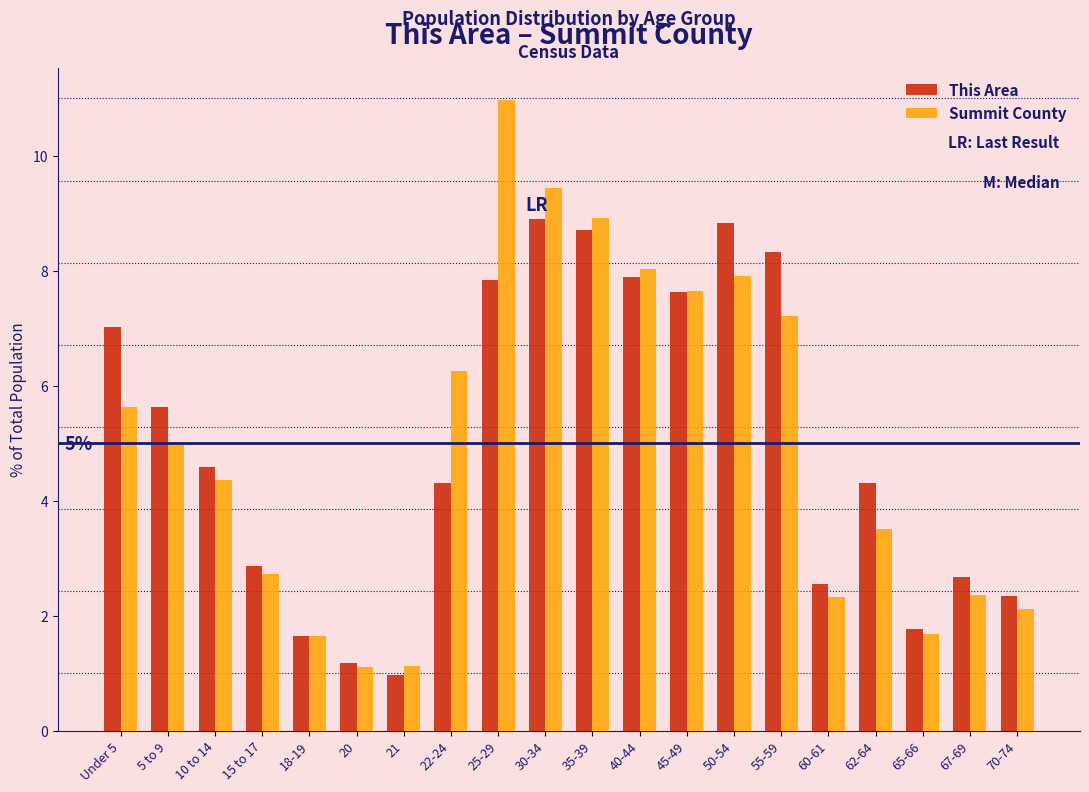

Is the value of This Area at 5 to 9 greater than the value of Summit County at 18-19?

Yes